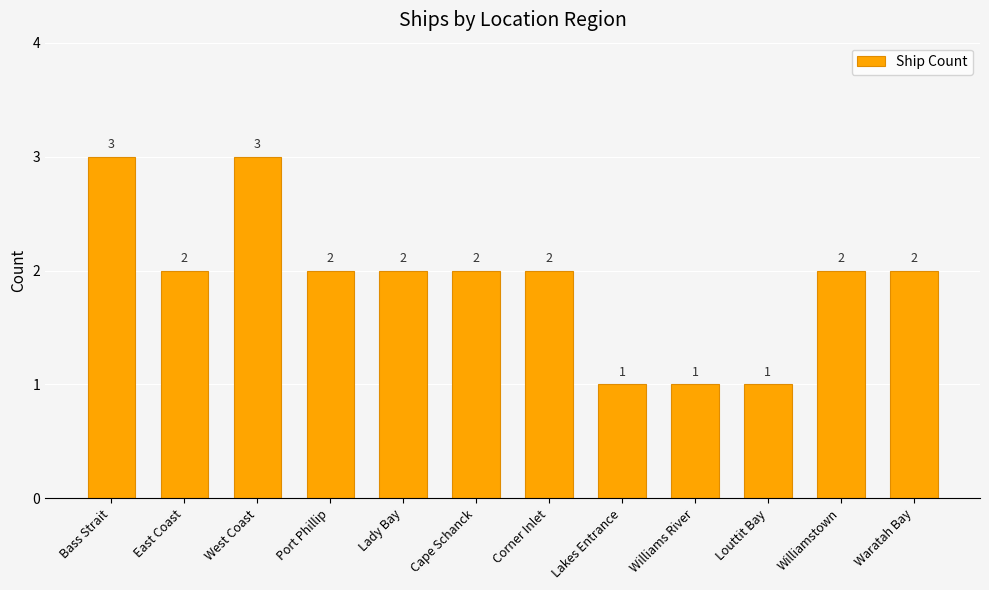

How many categories are shown in the chart?

12